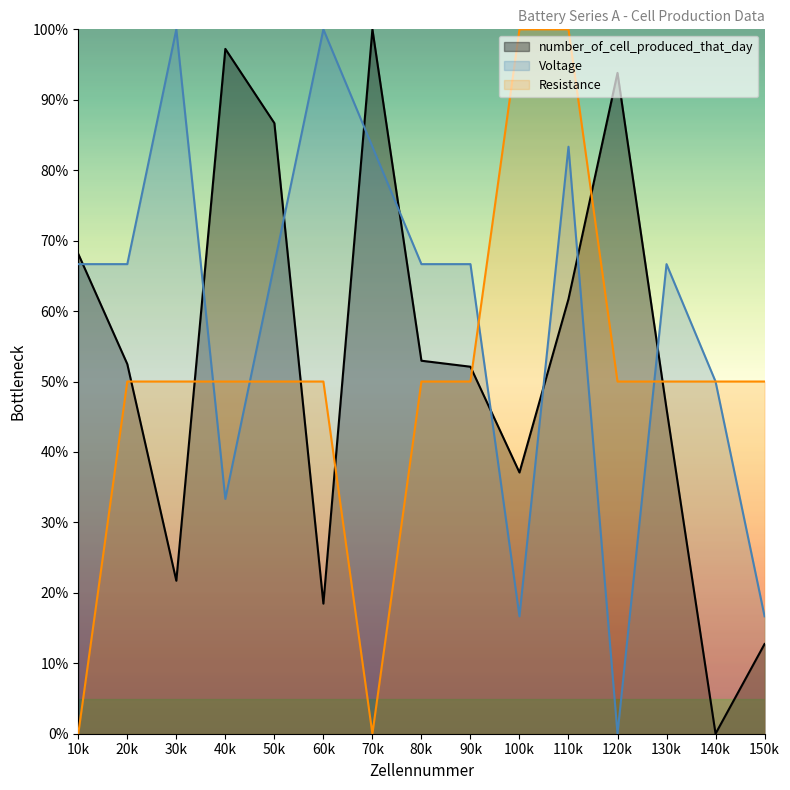

At which label is Voltage closest to 50?

140k